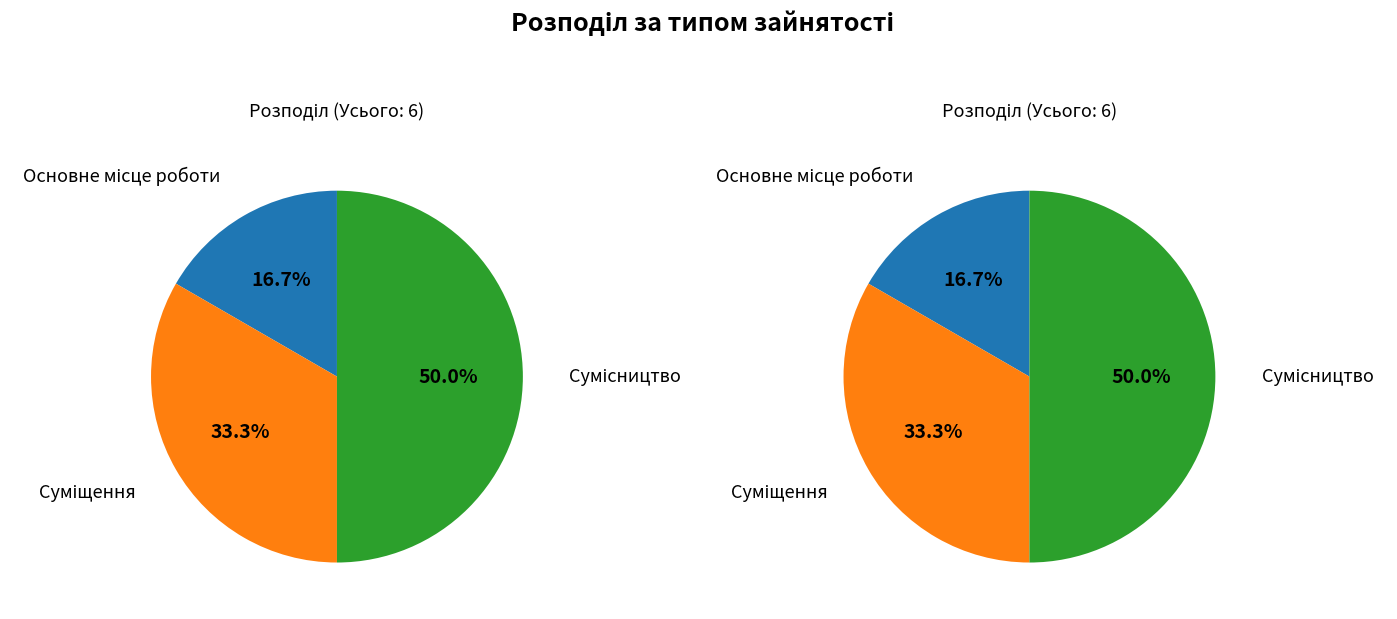

Which slice is the largest?

Сумісництво